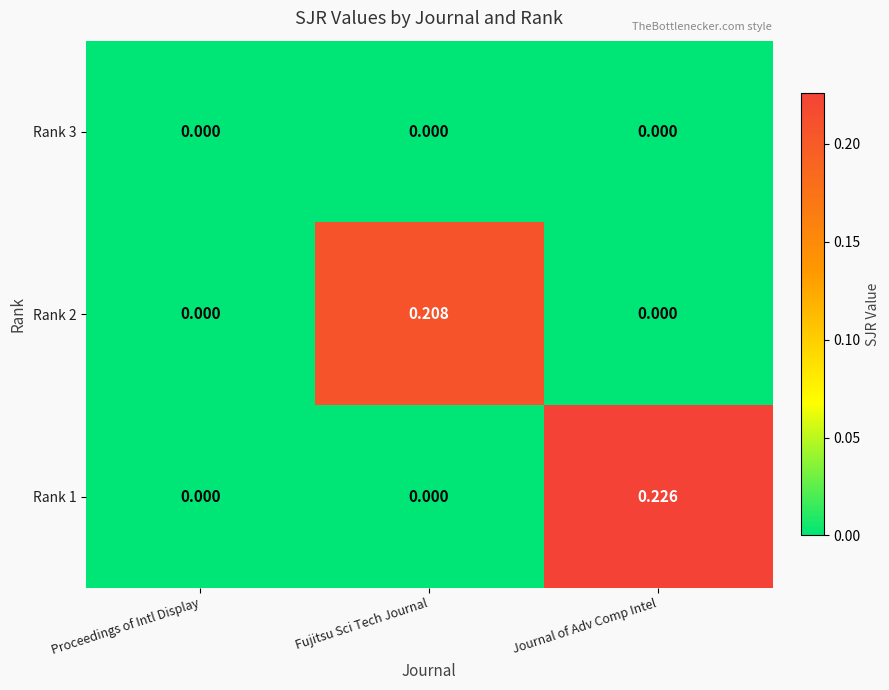

How many data points does each series have?

3